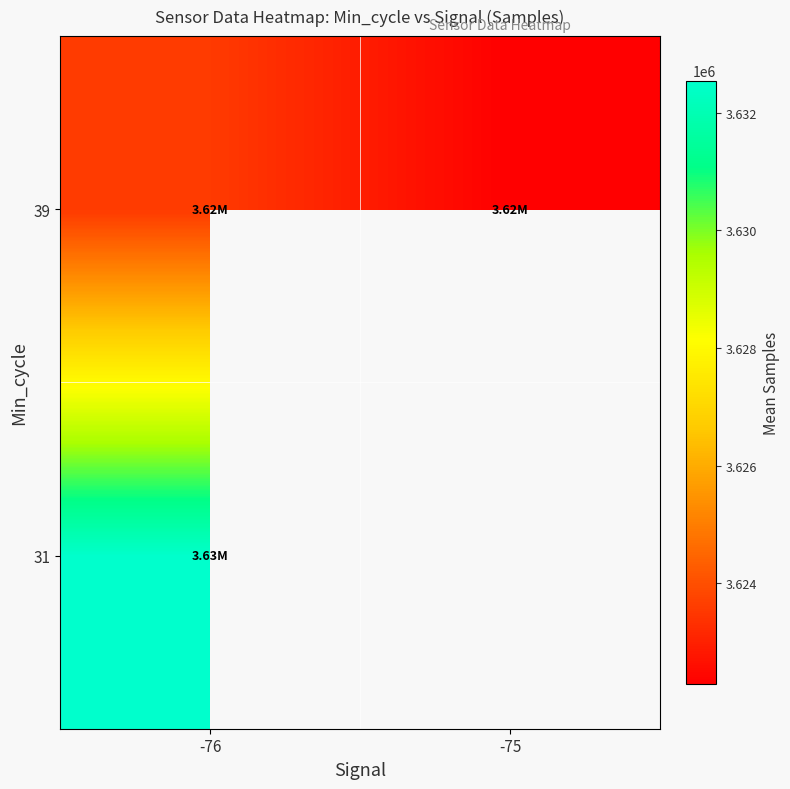

The value of 39 at -75 is 809888.0. True or false?

False